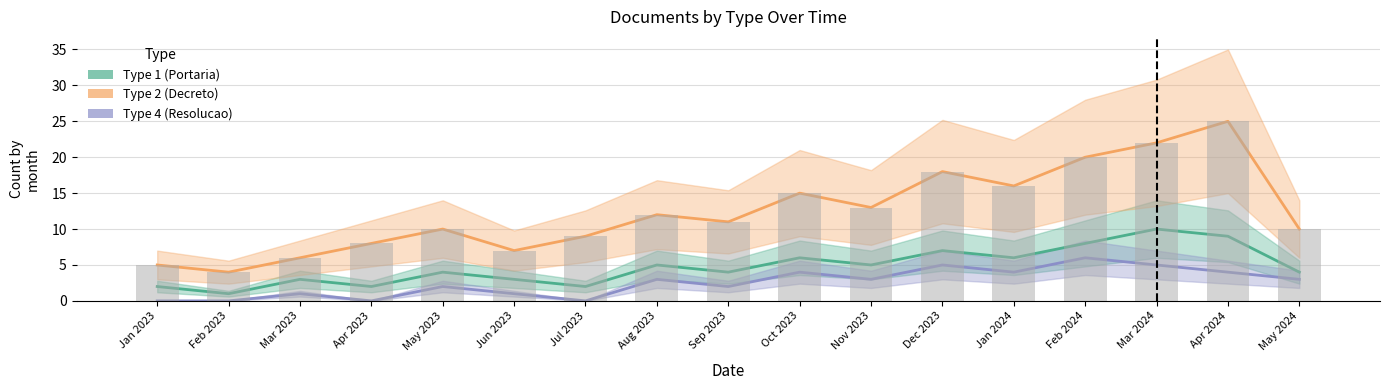

What value does the Type 1 (Portaria) series have at Mar 2024?

10